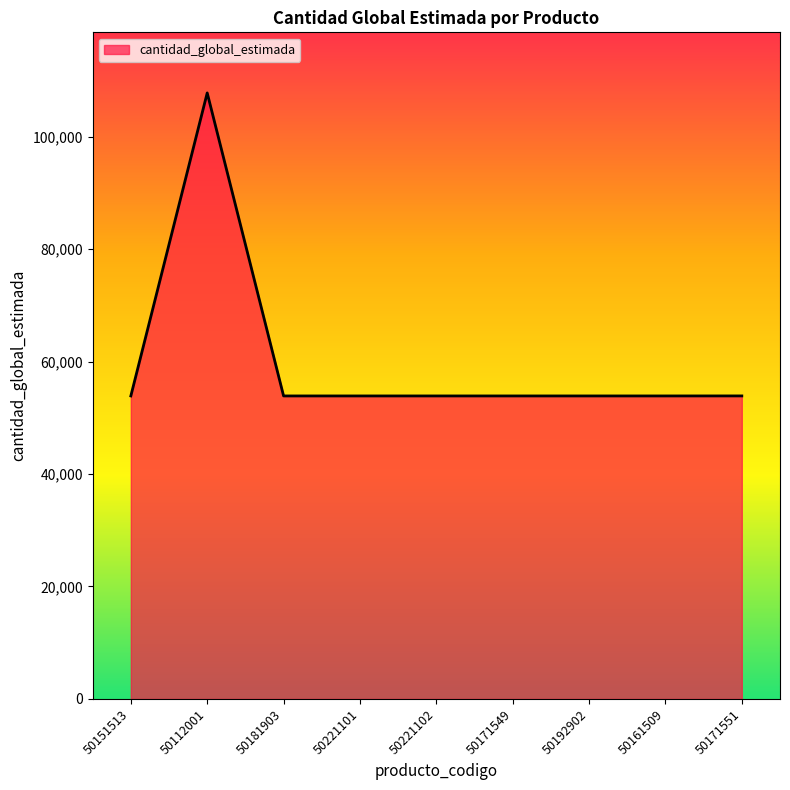

What is the difference between the values at 50221101 and 50112001?

53883